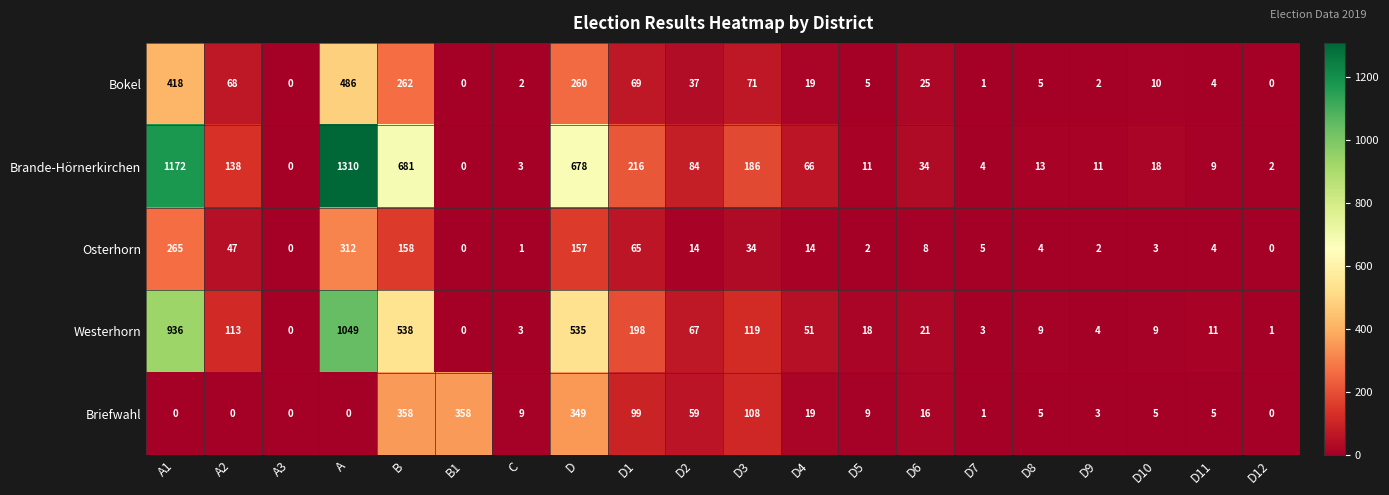

How many distinct data groups are displayed?

5